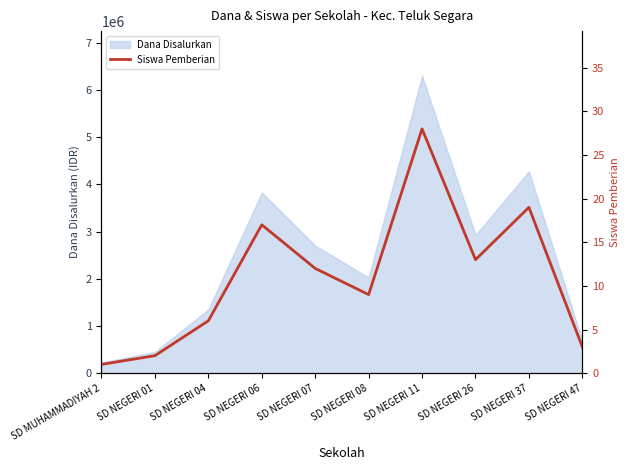

At which category does the data reach its first local valley?

SD NEGERI 08